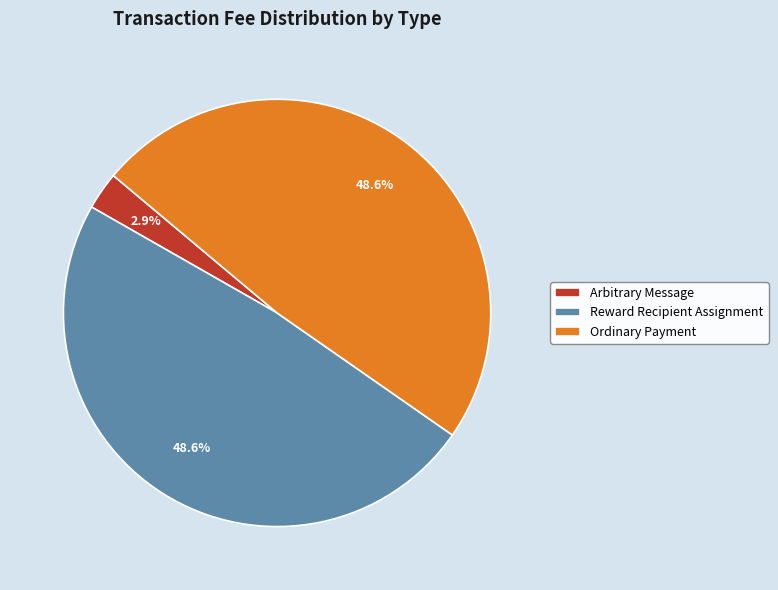

To the nearest percent, what portion does Ordinary Payment represent?

49%